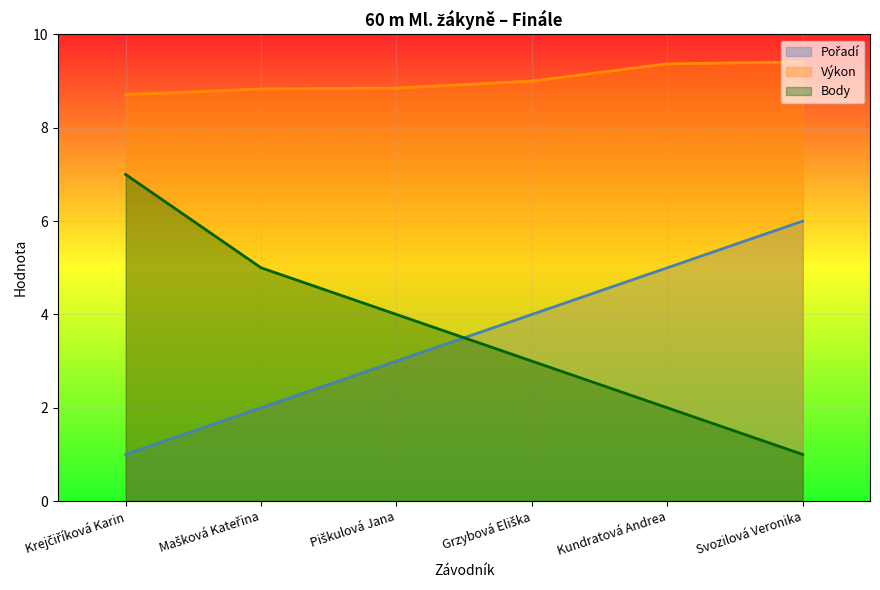

At which category is the sum across all series the highest?

Krejčiříková Karin